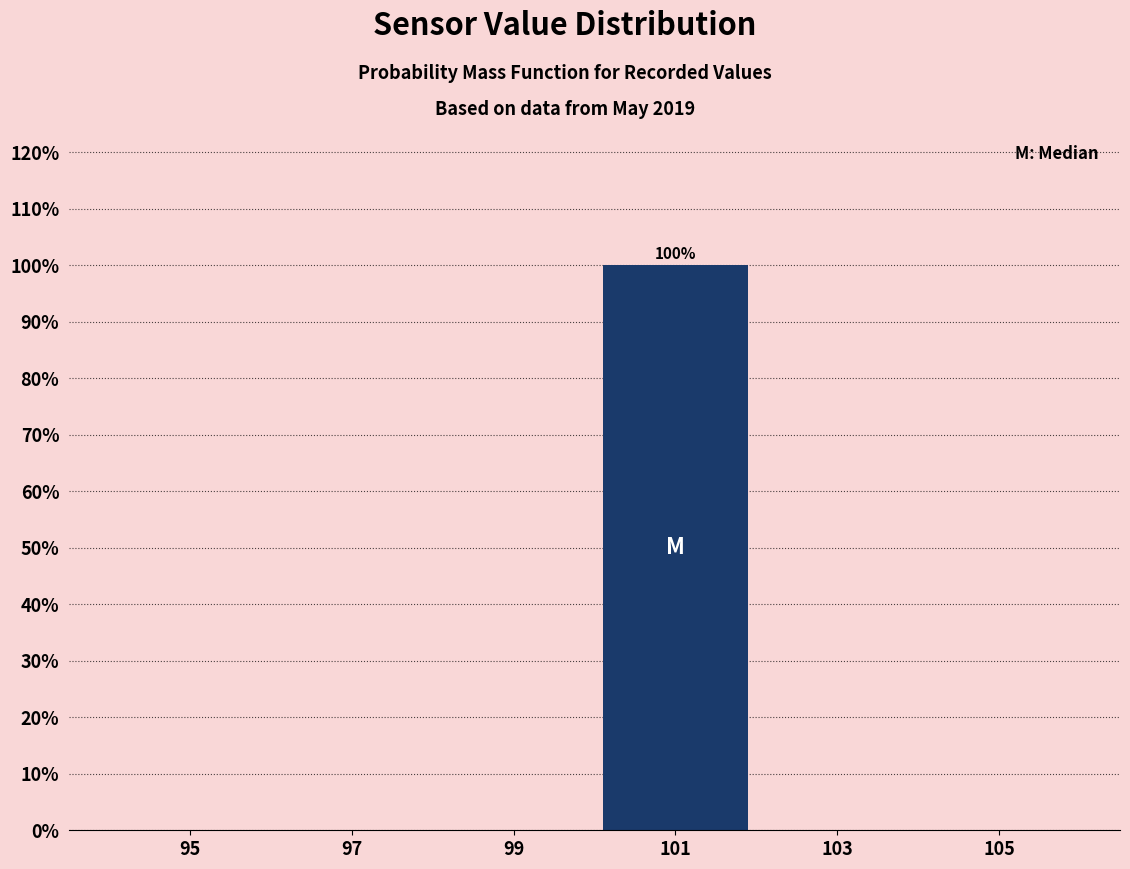

Which range on the x-axis has the tallest bar?

100 to 102